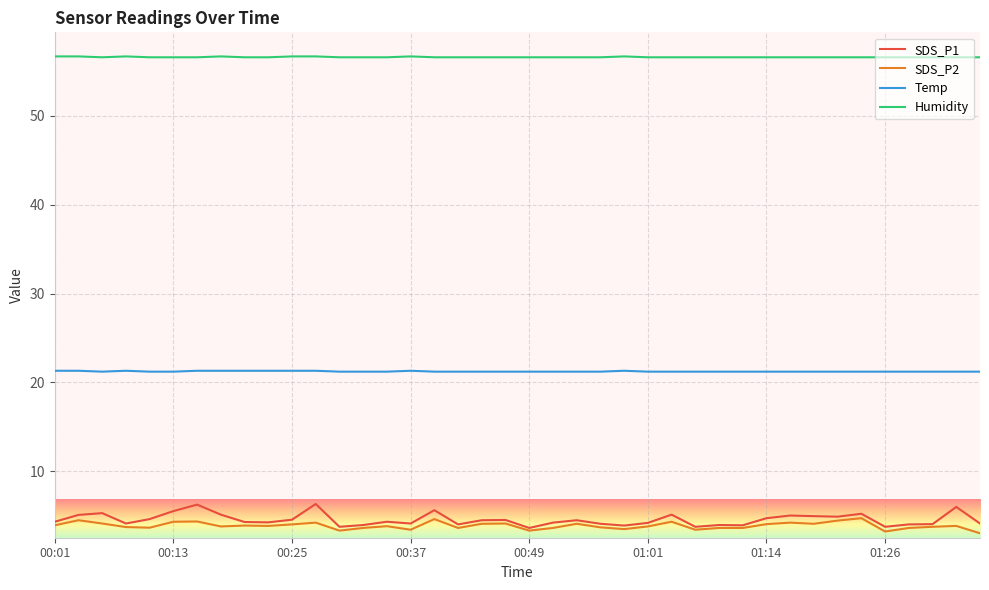

What is the smallest value displayed?

3.0